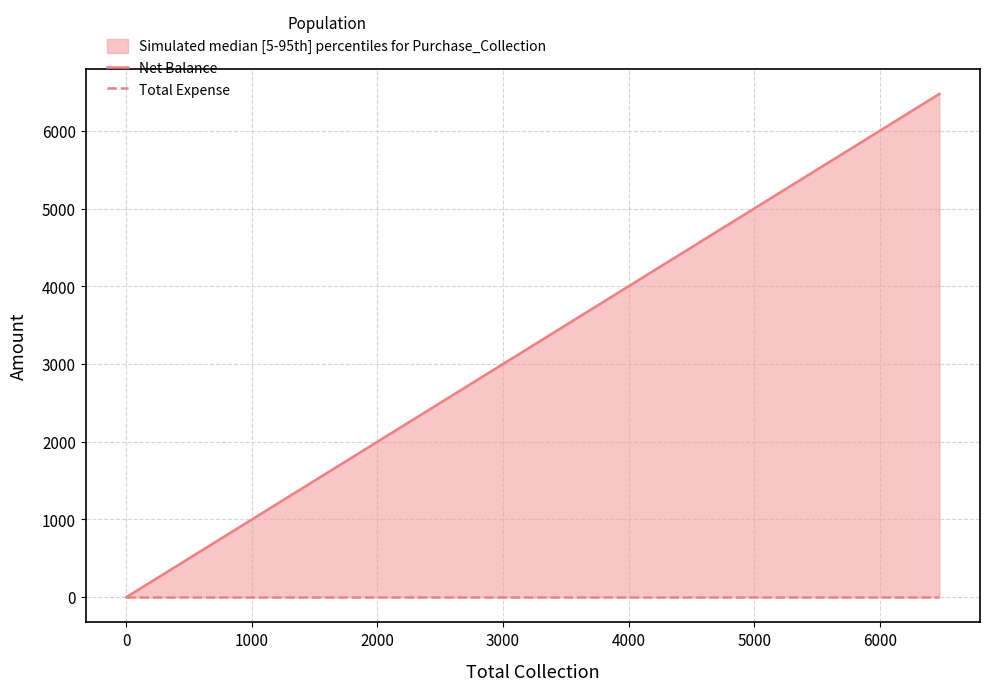

At how many categories does at least one series exceed 3495?

1